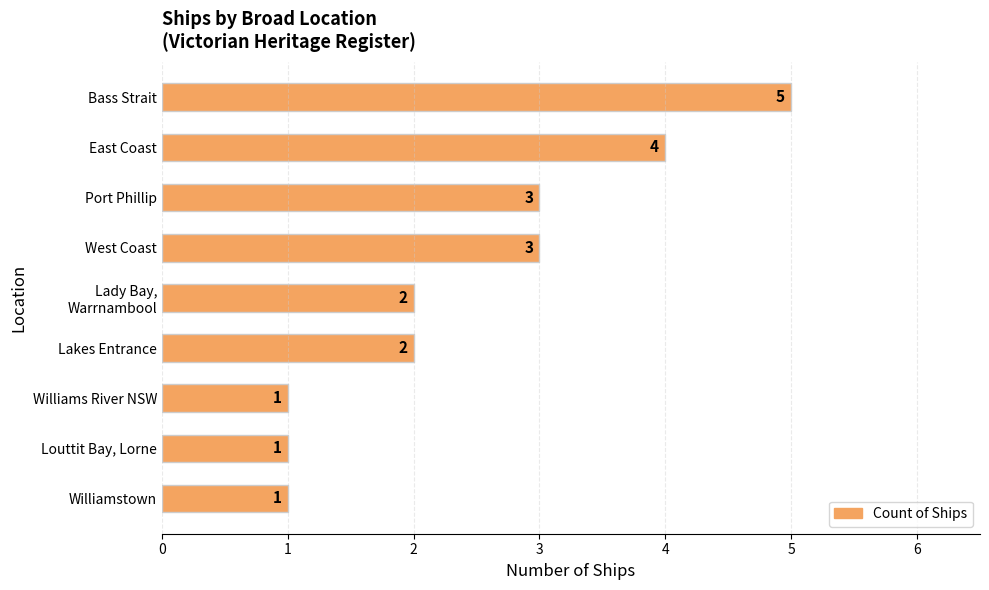

True or false: the data shows 3 at Port Phillip.

True